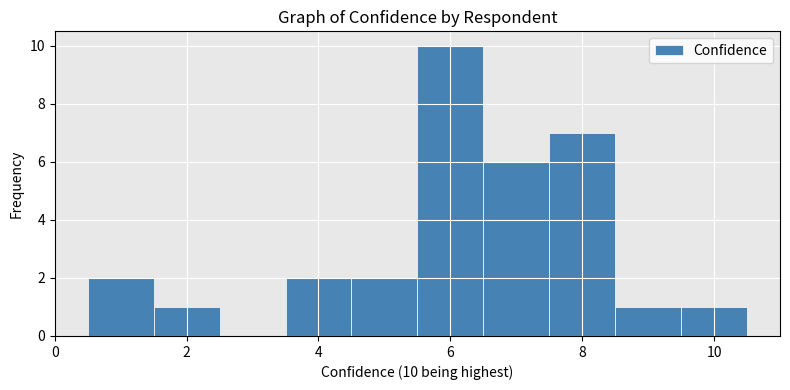

Which range on the x-axis has the tallest bar?

5.5 to 6.5